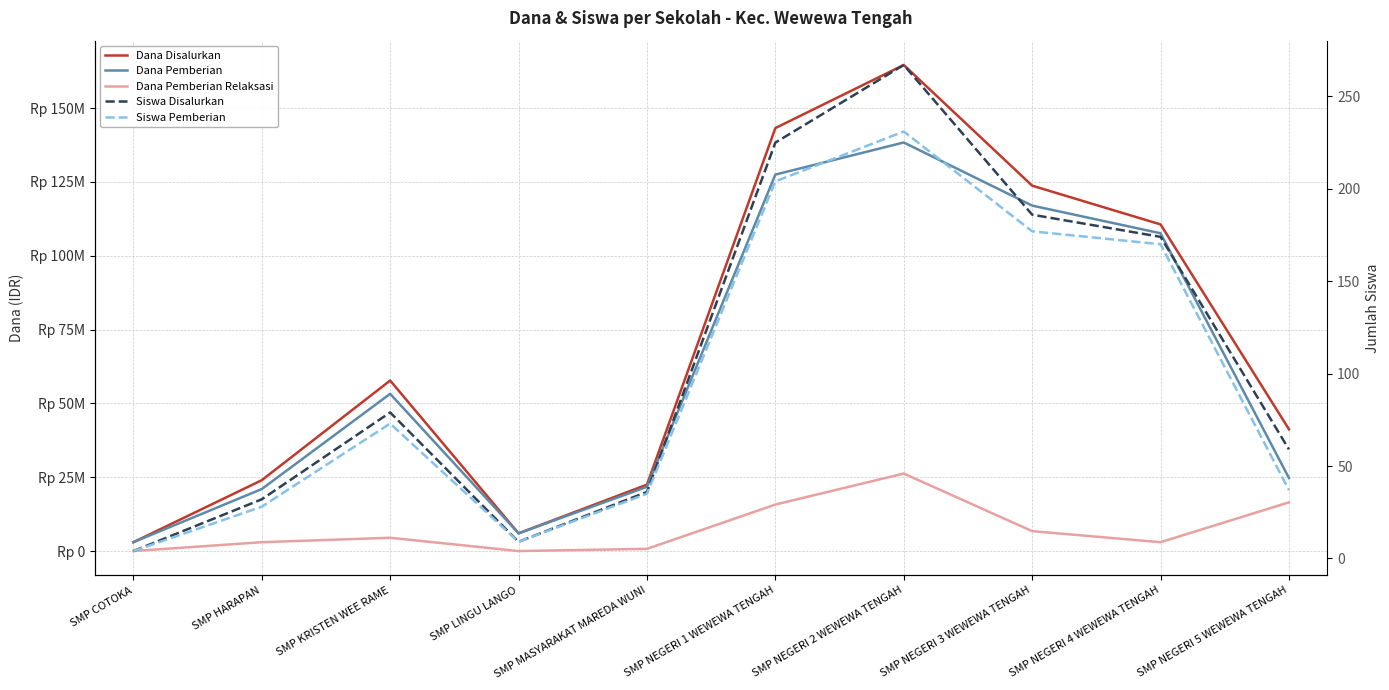

Does the chart have visible grid lines?

Yes